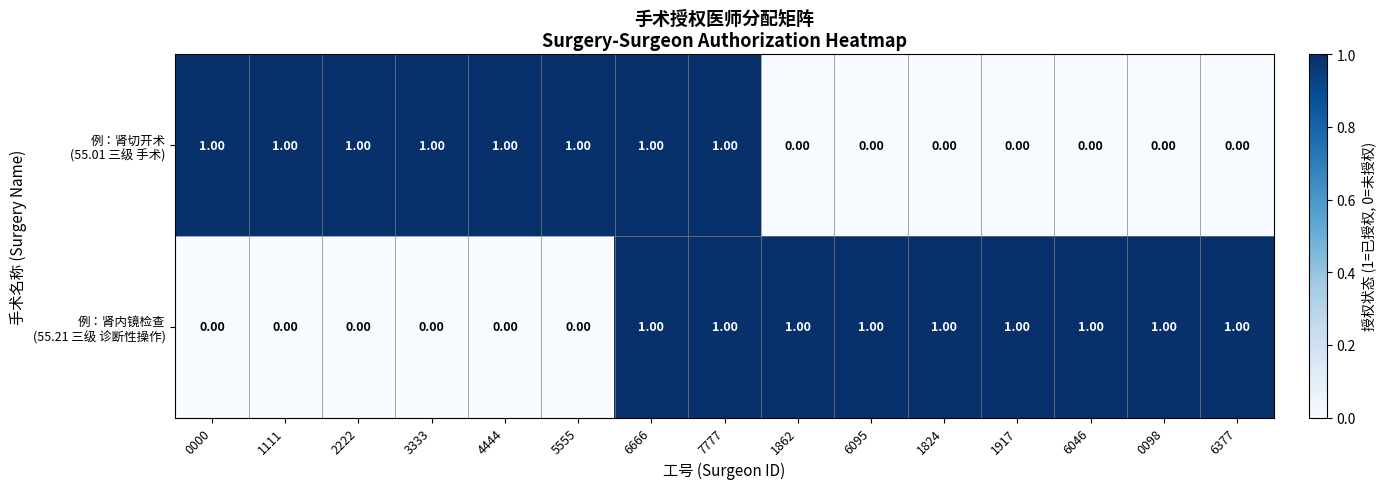

At how many categories does at least one series exceed 0?

15